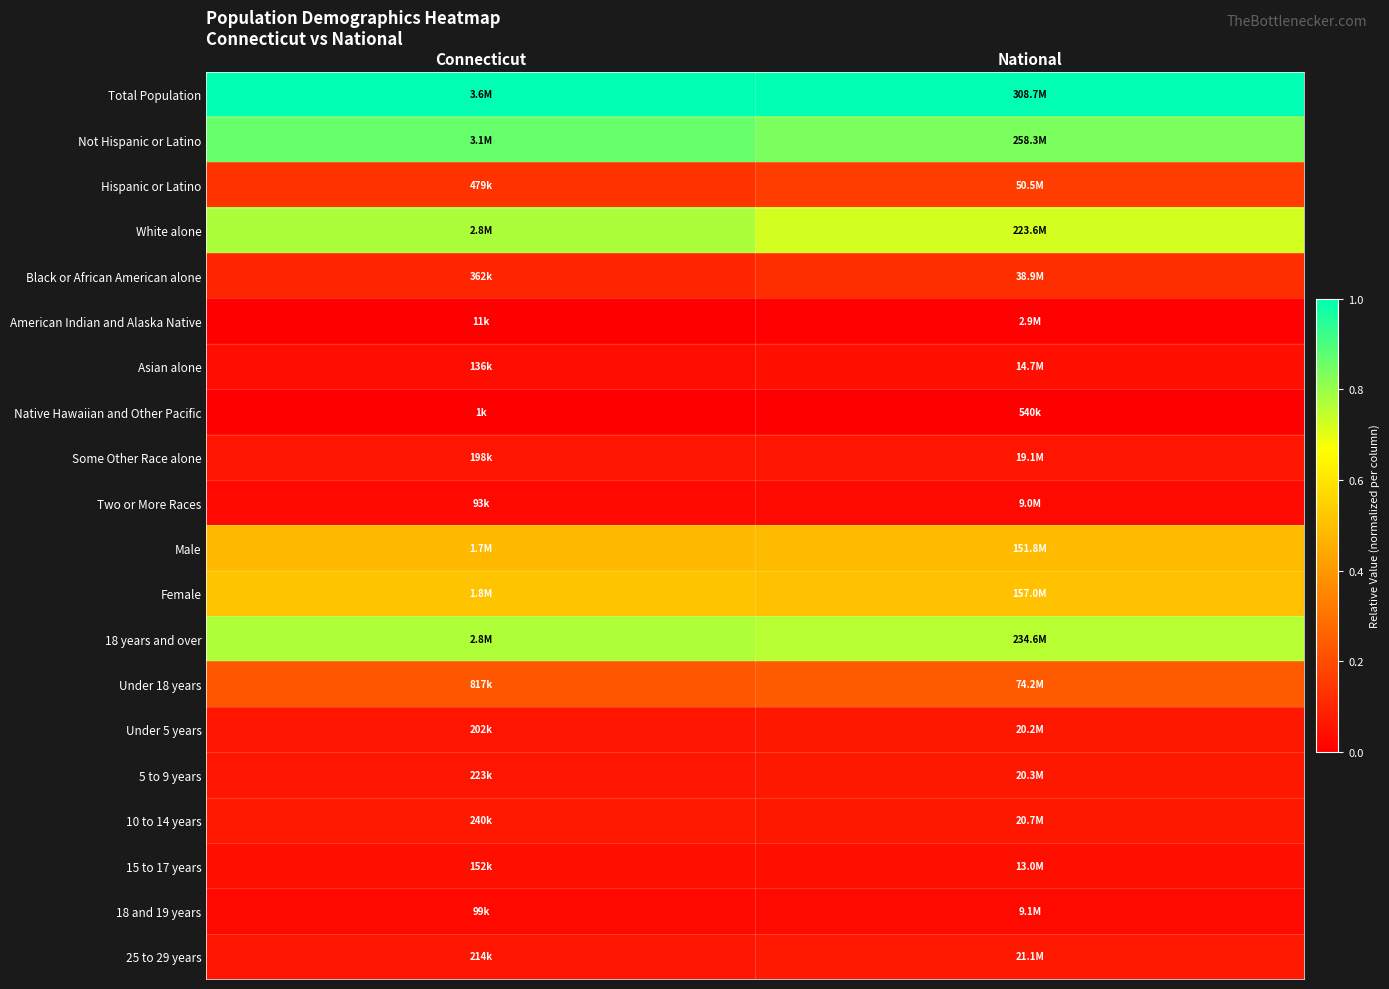

Rank the series at Connecticut from lowest to highest value.

Native Hawaiian and Other Pacific, American Indian and Alaska Native, Two or More Races, 18 and 19 years, Asian alone, 15 to 17 years, Some Other Race alone, Under 5 years, 25 to 29 years, 5 to 9 years, 10 to 14 years, Black or African American alone, Hispanic or Latino, Under 18 years, Male, Female, 18 years and over, White alone, Not Hispanic or Latino, Total Population